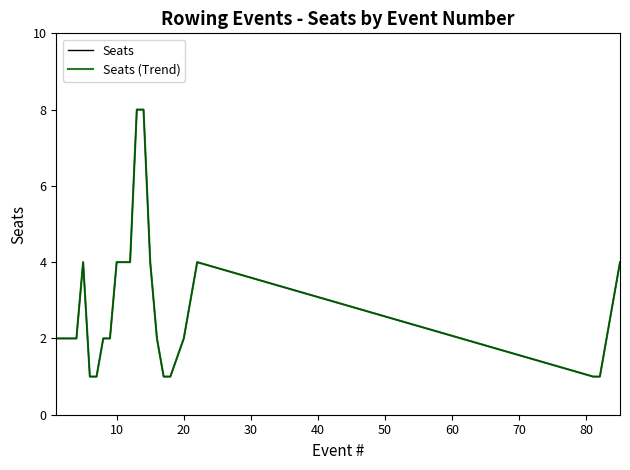

Does the chart display data point markers on the line(s)?

No